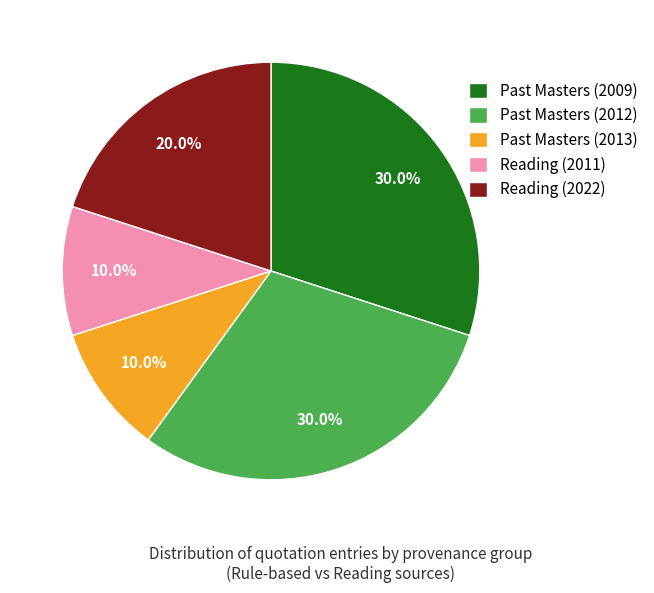

Count the number of slices in the pie.

5